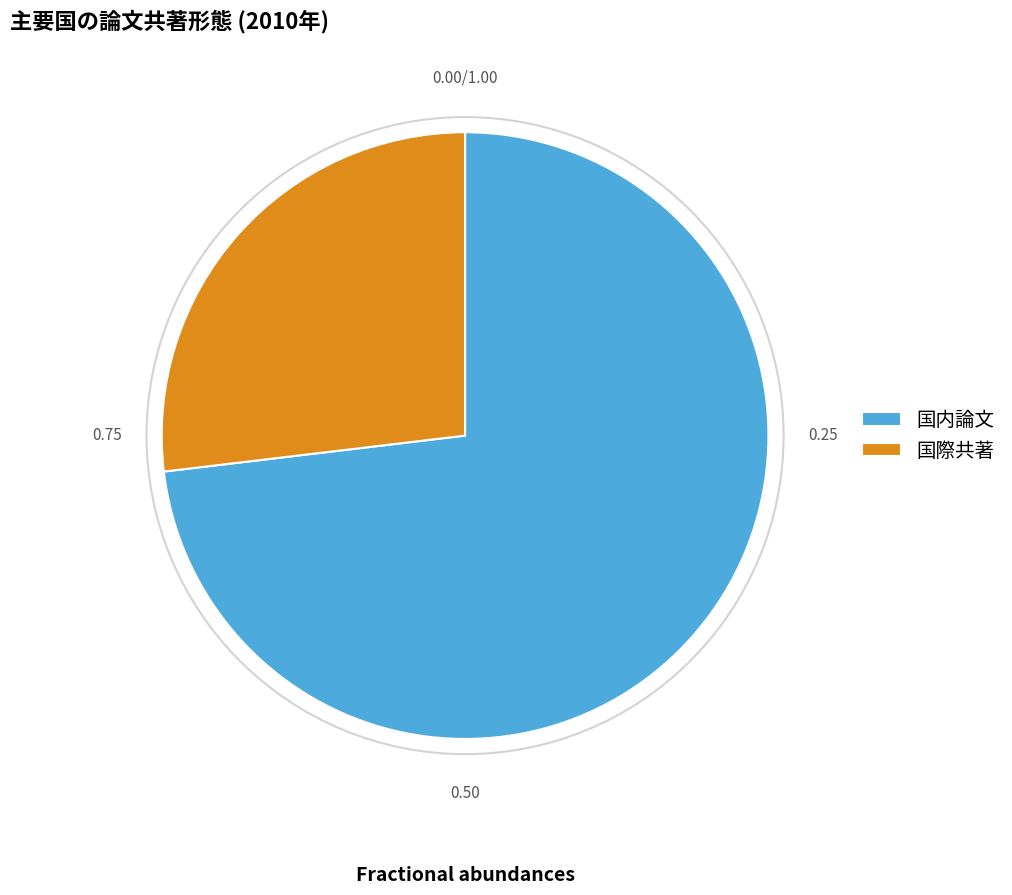

How many slices are in this pie chart?

2